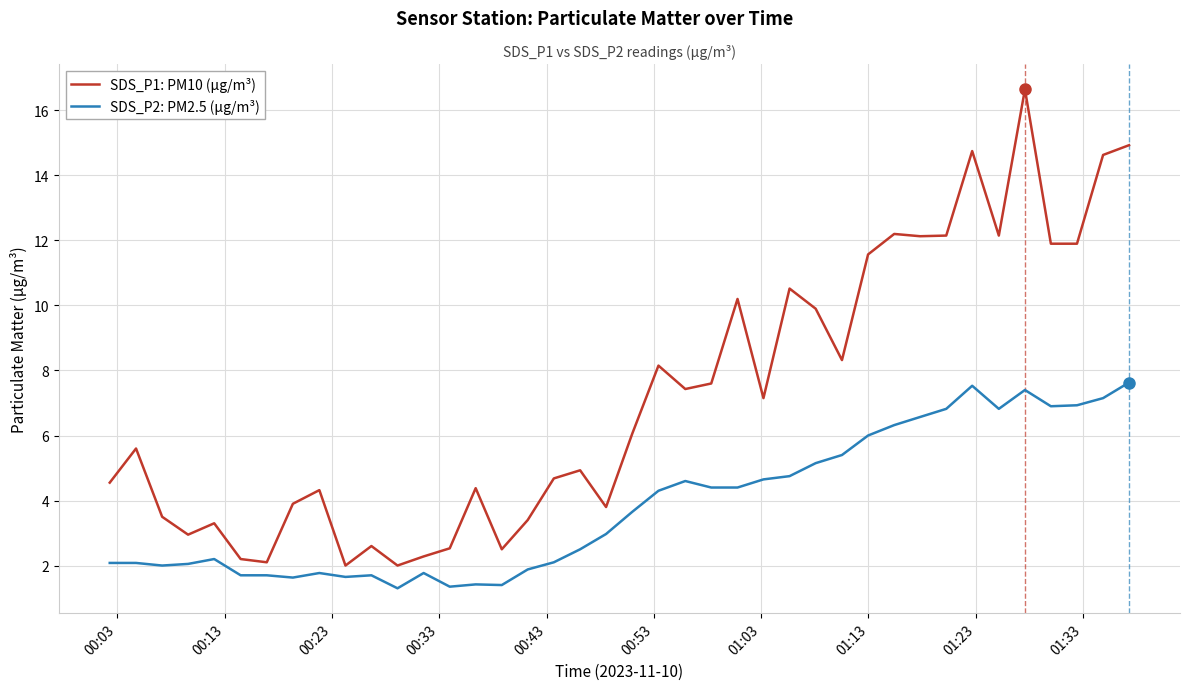

True or false: SDS_P1: PM10 (µg/m³) and SDS_P2: PM2.5 (µg/m³) intersect in this chart.

False